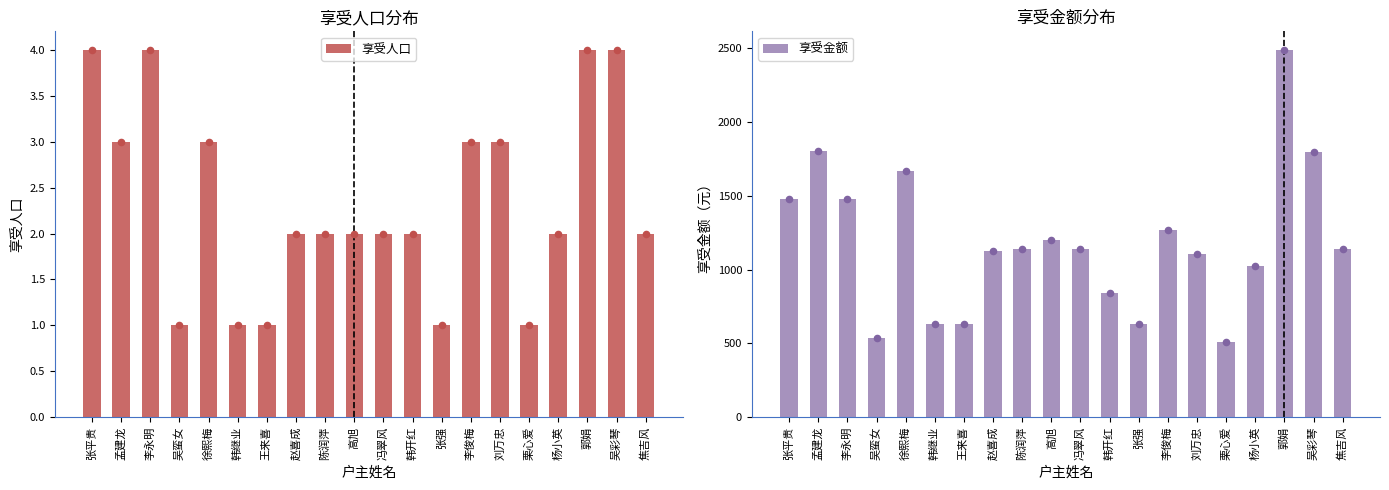

At which category is the sum across all series the highest?

郭娟